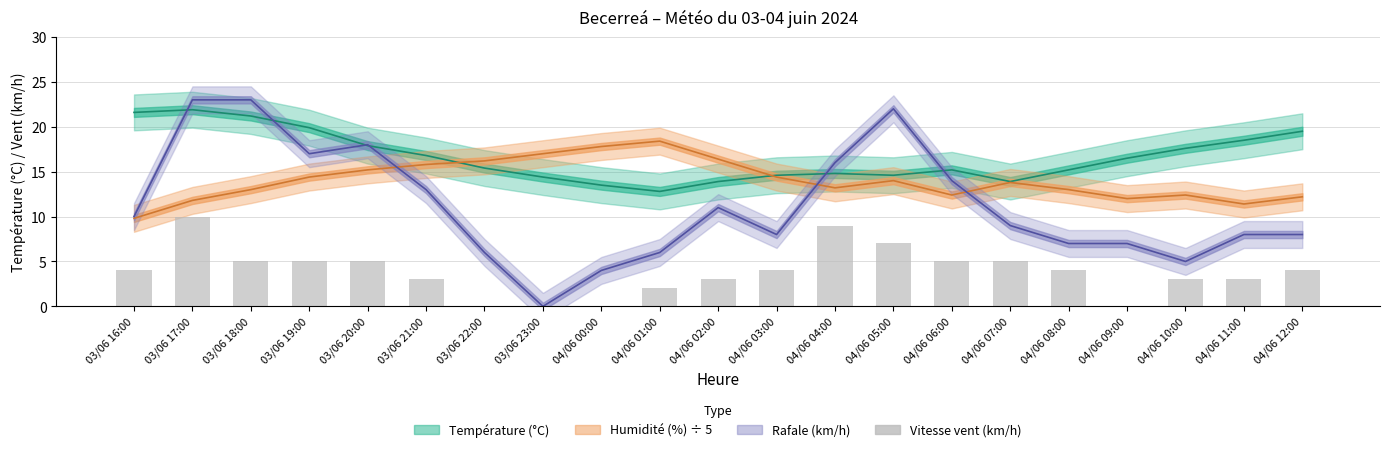

True or false: the data shows 5 at 03/06 18:00.

True